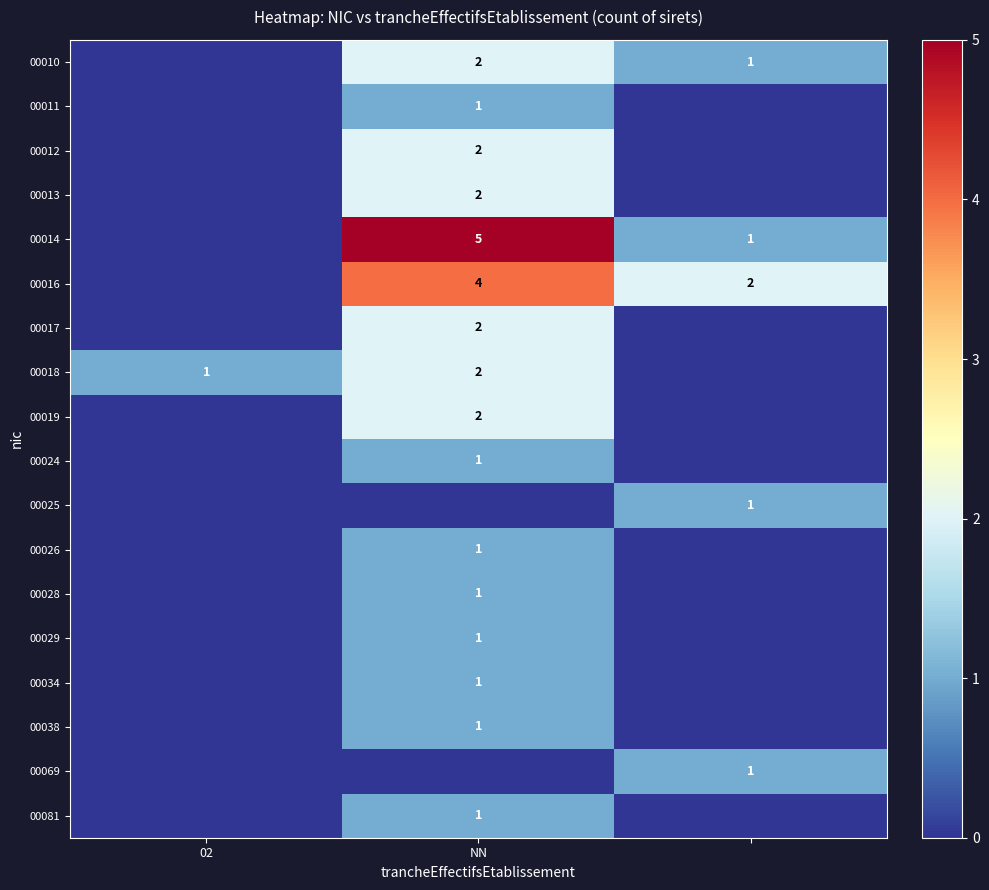

Is it true that 00011 equals 2 at NN?

False